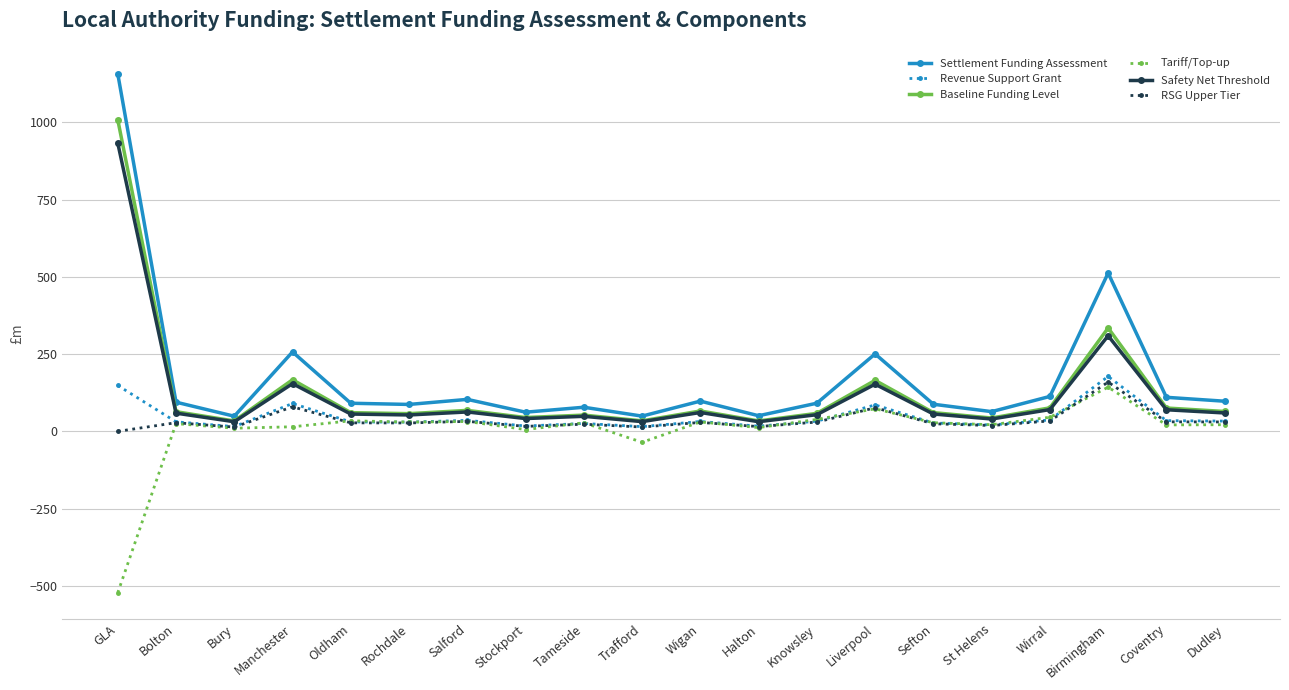

What is the difference between the maximum and minimum values in the Tariff/Top-up series?

665.4